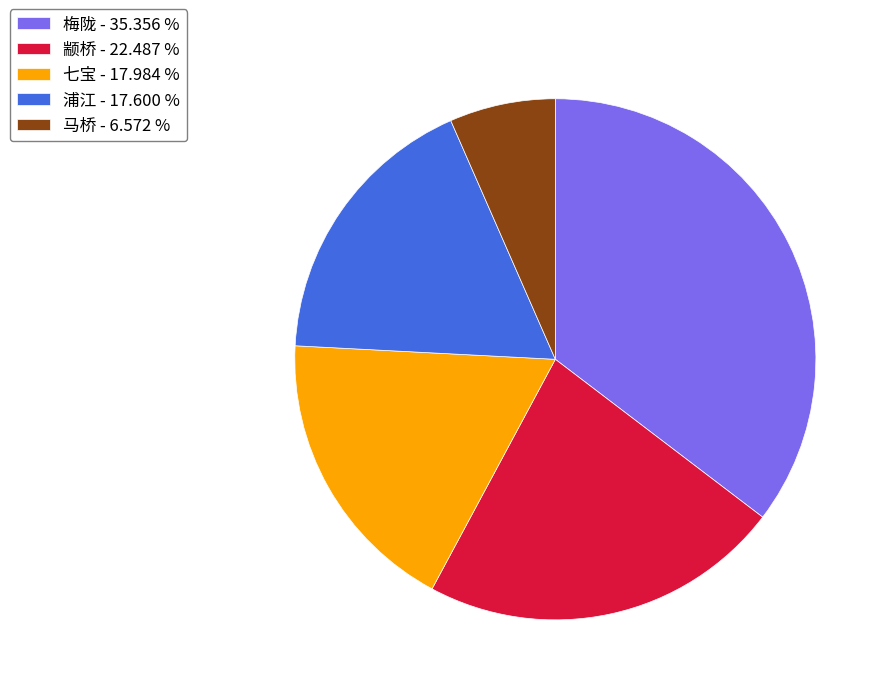

Which slice is the smallest?

马桥